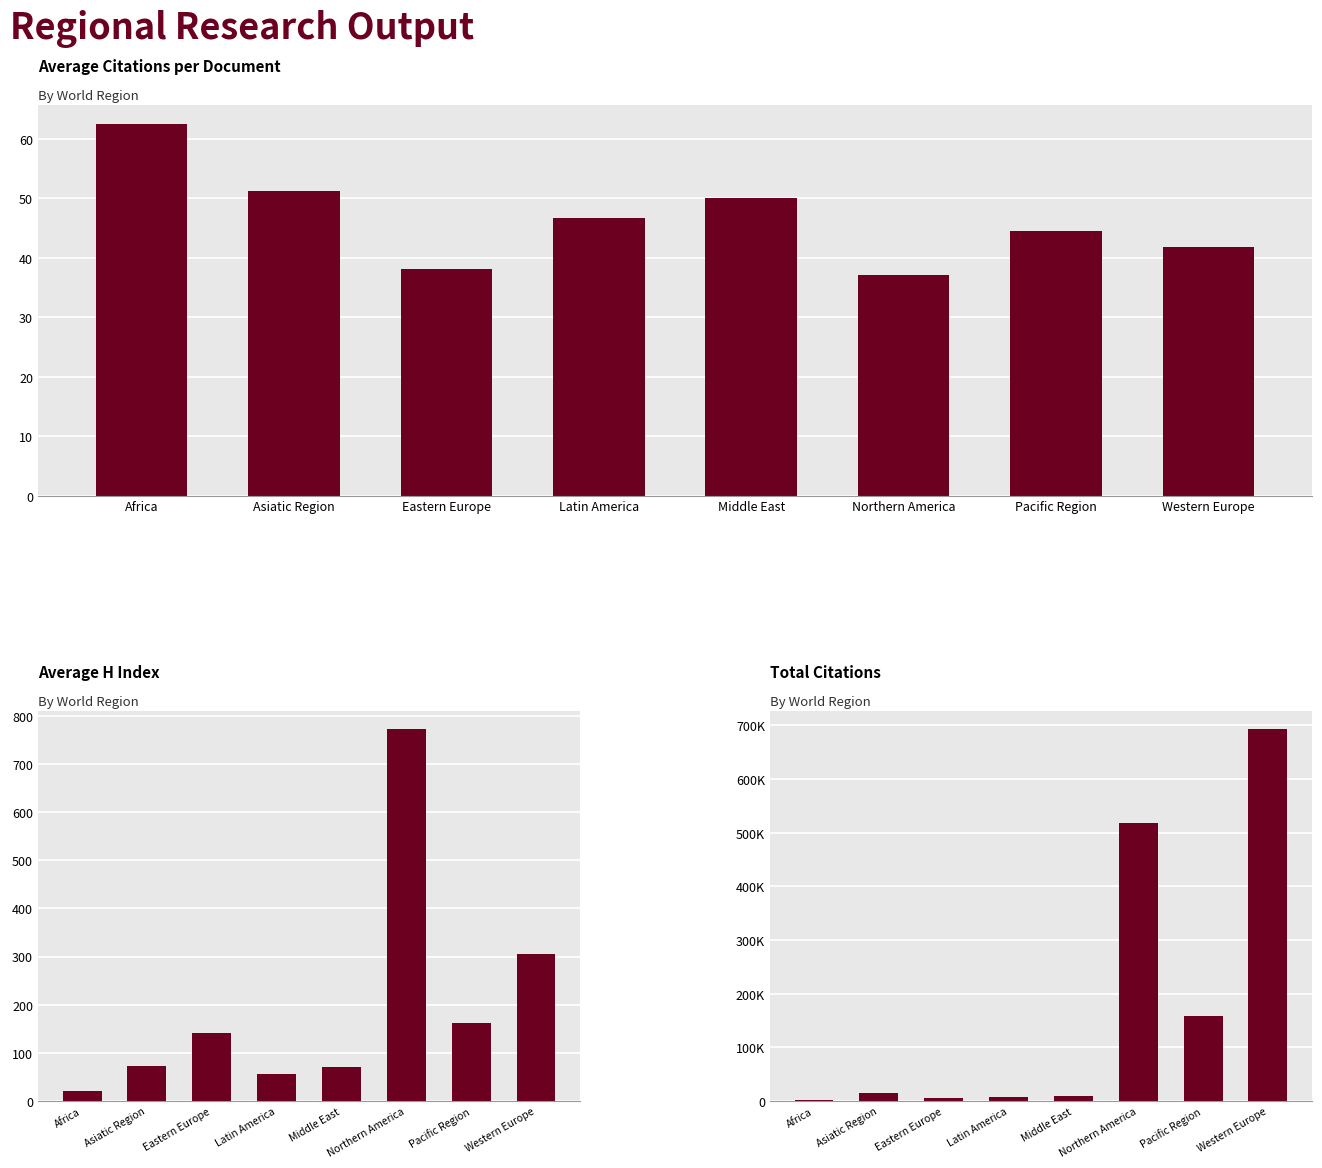

Reading right to left, list all the values displayed in this chart.

Avg Citations per Document: 41.8	44.5	37.0	50.1	46.7	38.1	51.2	62.5
Avg H index: 305.2	161.2	772.0	71.5	57.1	141.0	72.2	22.1
Total Citations: 693068.0	159306.0	517503.0	8927.0	7934.0	5674.0	15611.0	1295.0